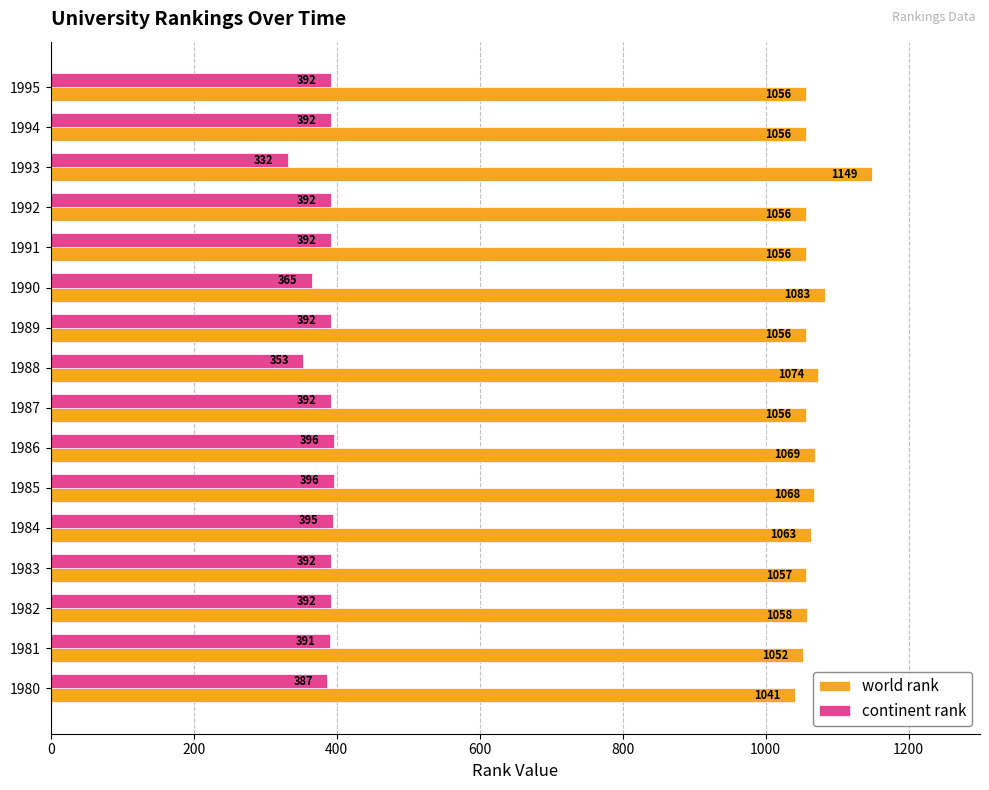

Which series changed the most between 1988 and 1993?

world rank